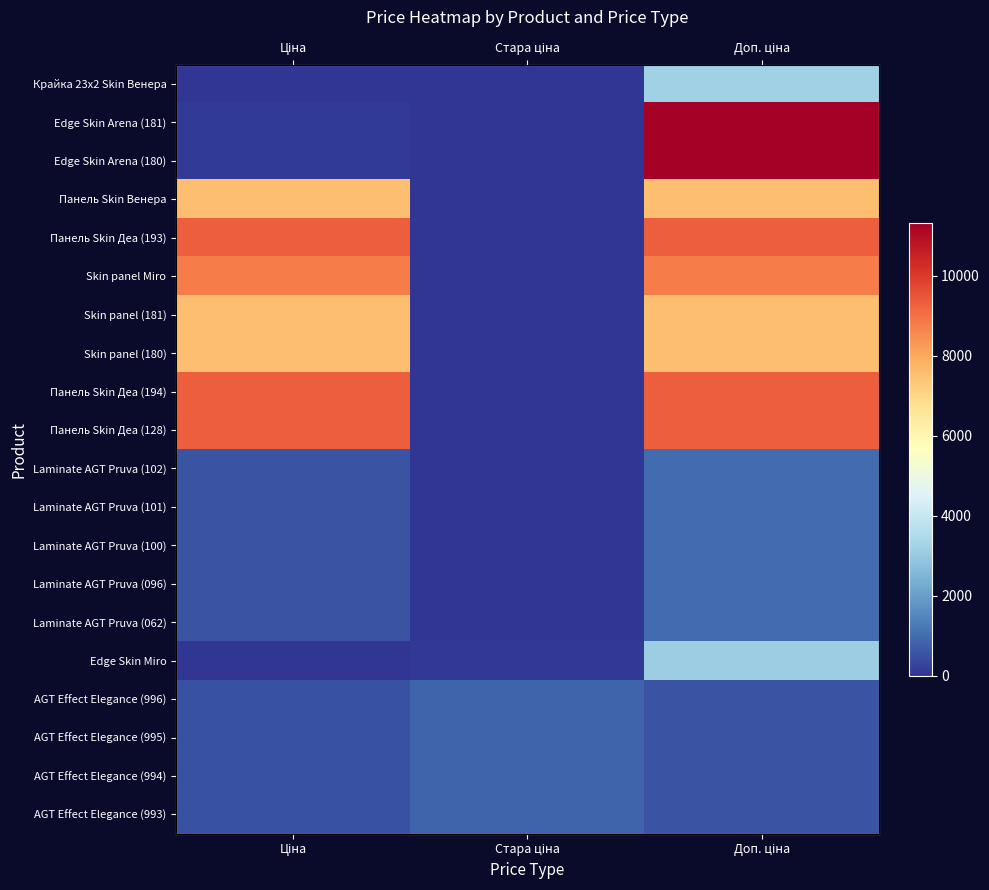

Which has a higher value, Ціна or Стара ціна?

Ціна